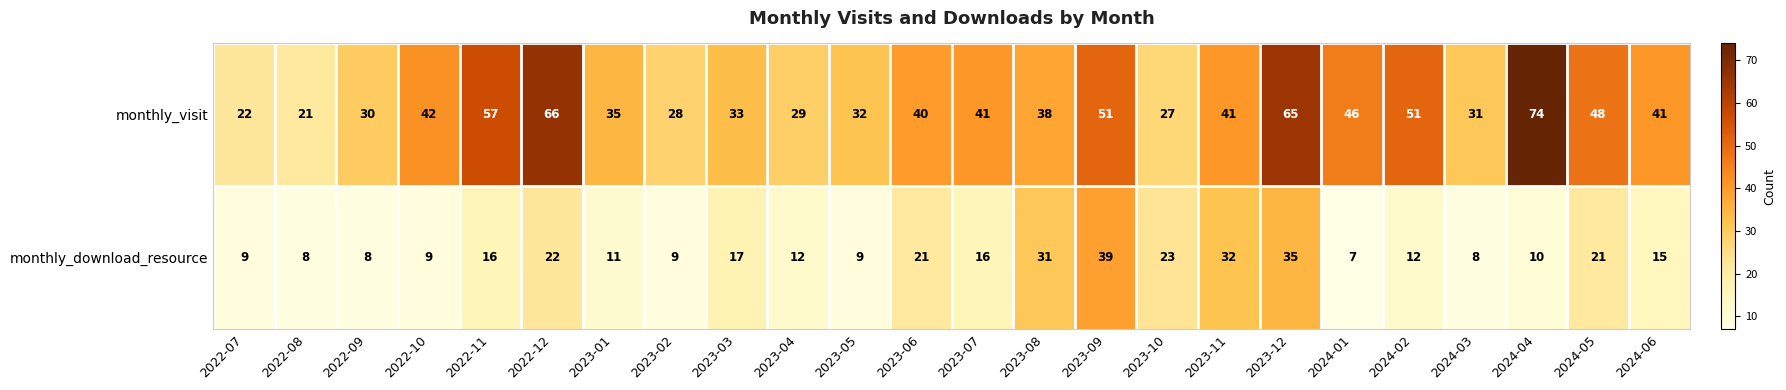

List the series in order of their peak value, lowest first.

monthly_download_resource, monthly_visit